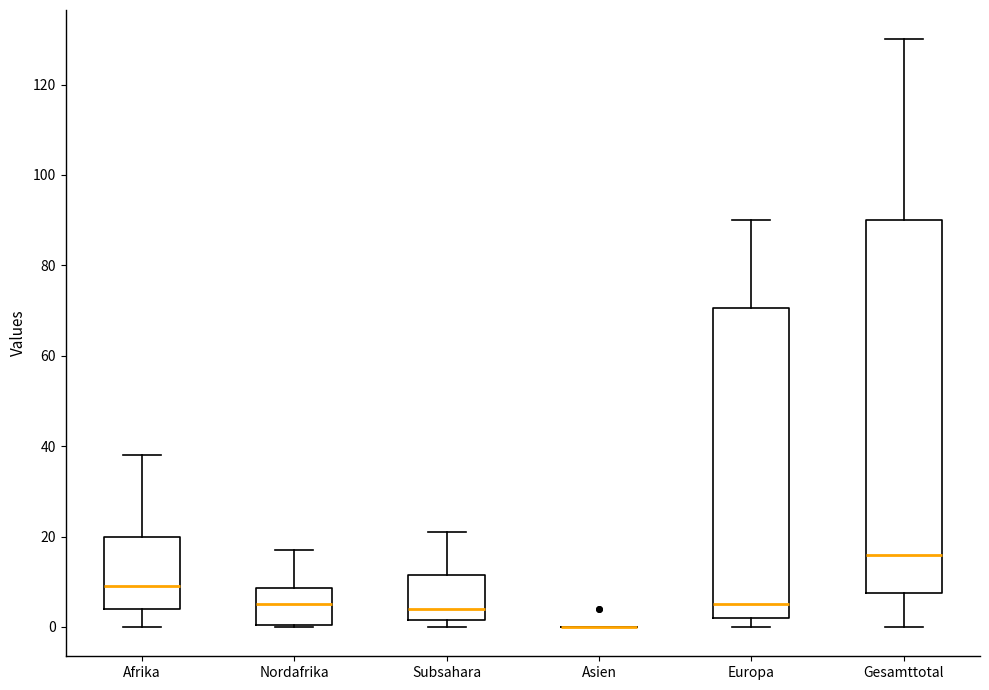

Reading left to right, transcribe this box plot: for each box, give where its median line is, the range the box spans, and where its two whiskers end, as read against the y-axis. The values are not printed on the chart, so give them approximately, as read against the axis.

Afrika: median 10, box 4 to 20, whiskers 0 to 38
Nordafrika: median 6, box 0 to 8, whiskers 0 to 18
Subsahara: median 4, box 2 to 12, whiskers 0 to 22
Asien: box collapsed to a line at 0, whiskers 0 to 0
Europa: median 6, box 2 to 70, whiskers 0 to 90
Gesamttotal: median 16, box 8 to 90, whiskers 0 to 130